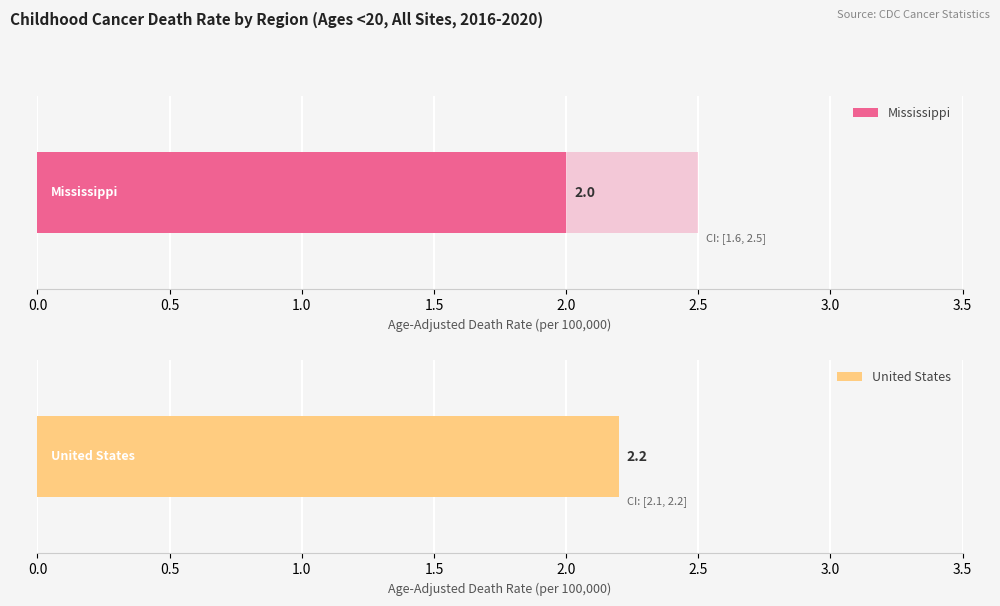

What is the average value of the Age-Adjusted Death Rate series?

2.1